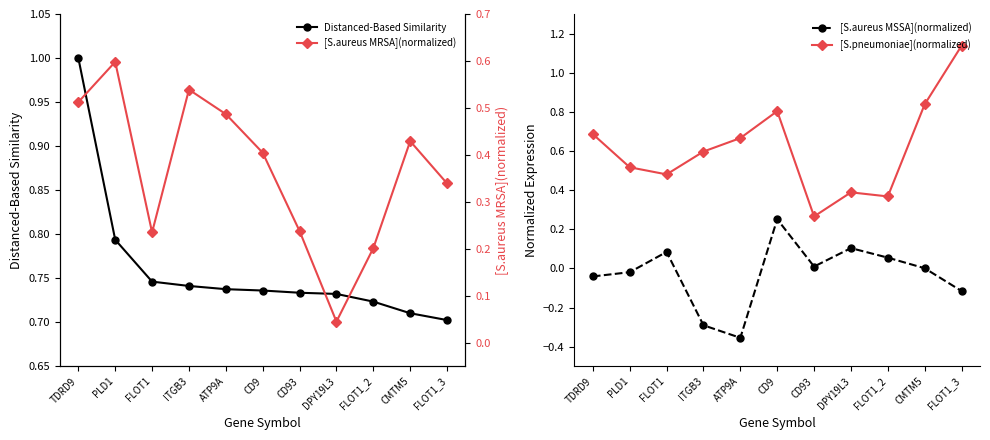

Reading left to right, extract all data points from this chart.

Distanced-Based Similarity: 1.0	0.8	0.7	0.7	0.7	0.7	0.7	0.7	0.7	0.7	0.7
[S.aureus MSSA](normalized): -0.0	-0.0	0.1	-0.3	-0.4	0.3	0.0	0.1	0.1	0.0	-0.1
[S.pneumoniae](normalized): 0.7	0.5	0.5	0.6	0.7	0.8	0.3	0.4	0.4	0.8	1.1
[S.aureus MRSA](normalized): 0.5	0.6	0.2	0.5	0.5	0.4	0.2	0.0	0.2	0.4	0.3